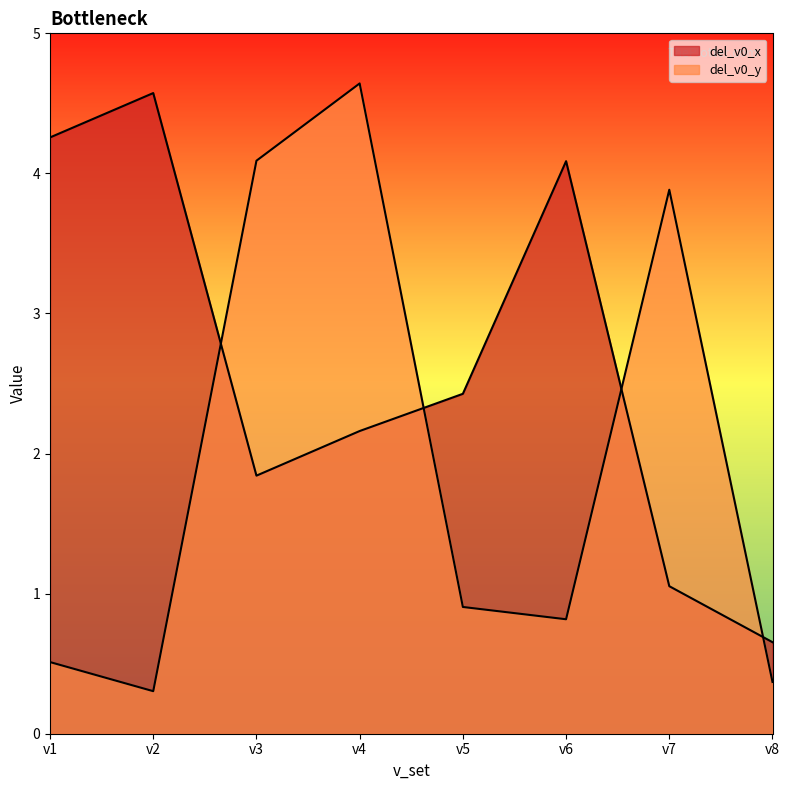

Reading left to right, list all the values displayed in this chart.

del_v0_x: 4.3	4.6	1.8	2.2	2.4	4.1	1.1	0.7
del_v0_y: 0.5	0.3	4.1	4.6	0.9	0.8	3.9	0.4